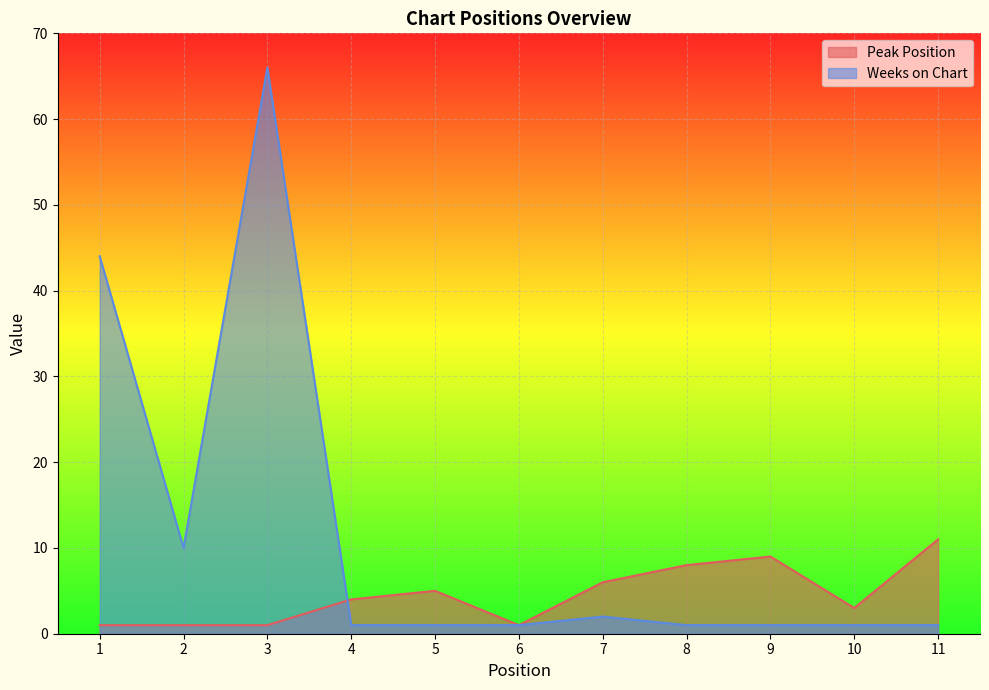

Rank the series by their maximum value, from lowest to highest.

Peak Position, Weeks on Chart